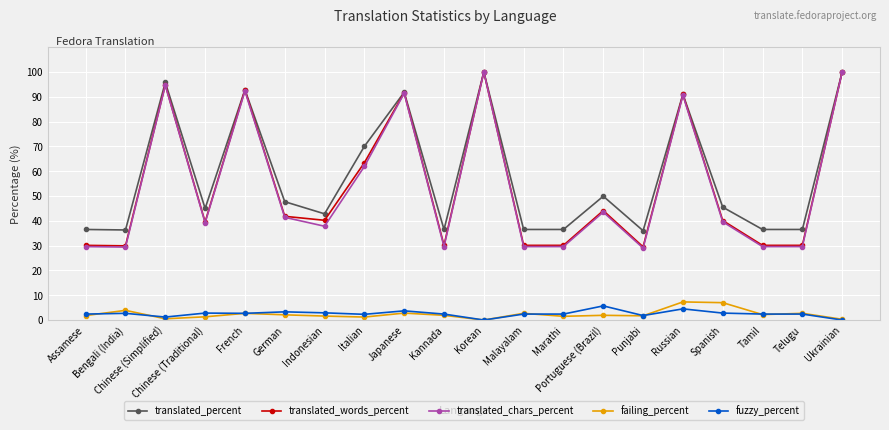

True or false: failing_percent and translated_words_percent cross at least once.

False